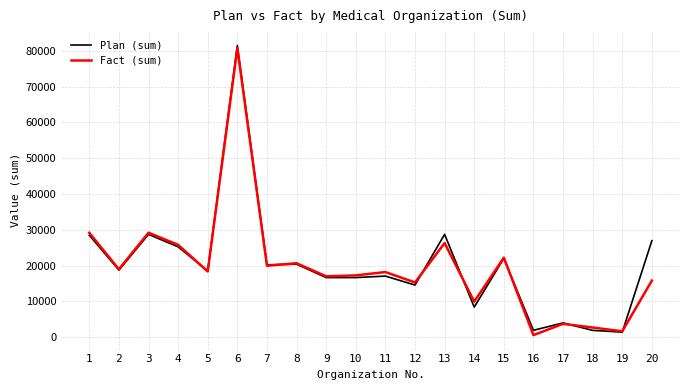

Where does the Plan (sum) series first go above 18750?

1